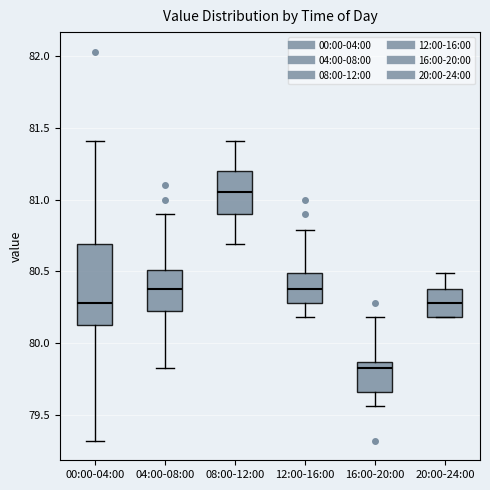

Where is the upper edge of the box for 12:00-16:00 on the y-axis? The values are not printed on the chart, so give them approximately, as read against the axis.

80.50